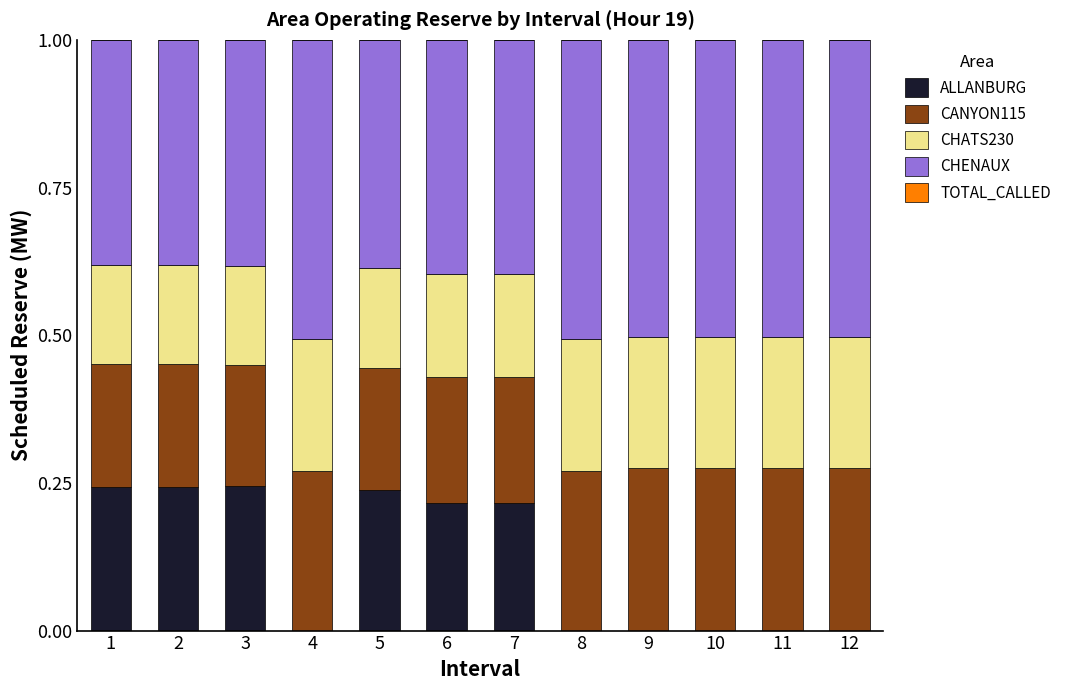

The value of ALLANBURG at 1 is 0.2. True or false?

True